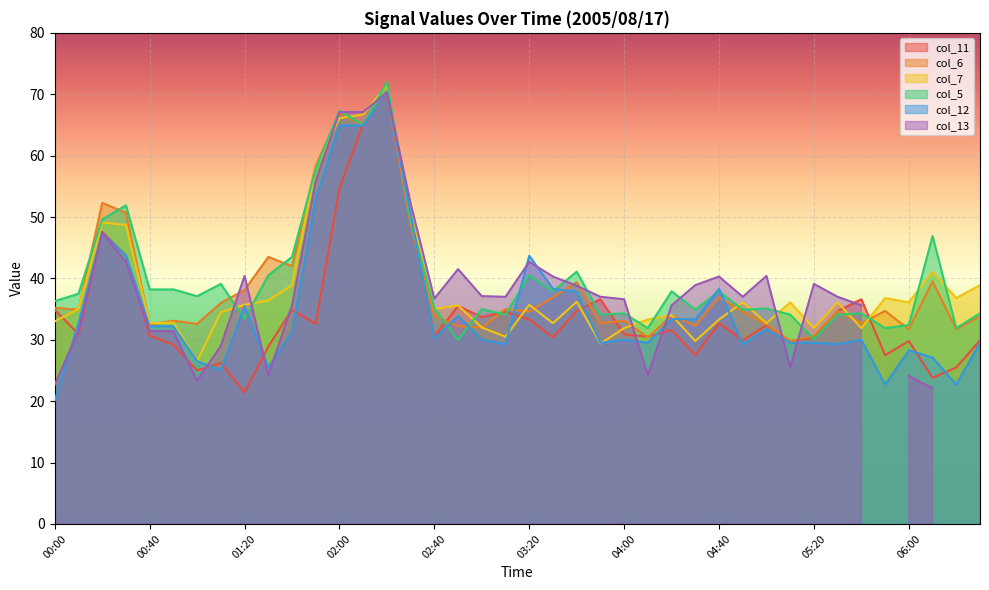

Is the value of col_6 at 02:10 greater than the value of col_5 at 02:50?

Yes